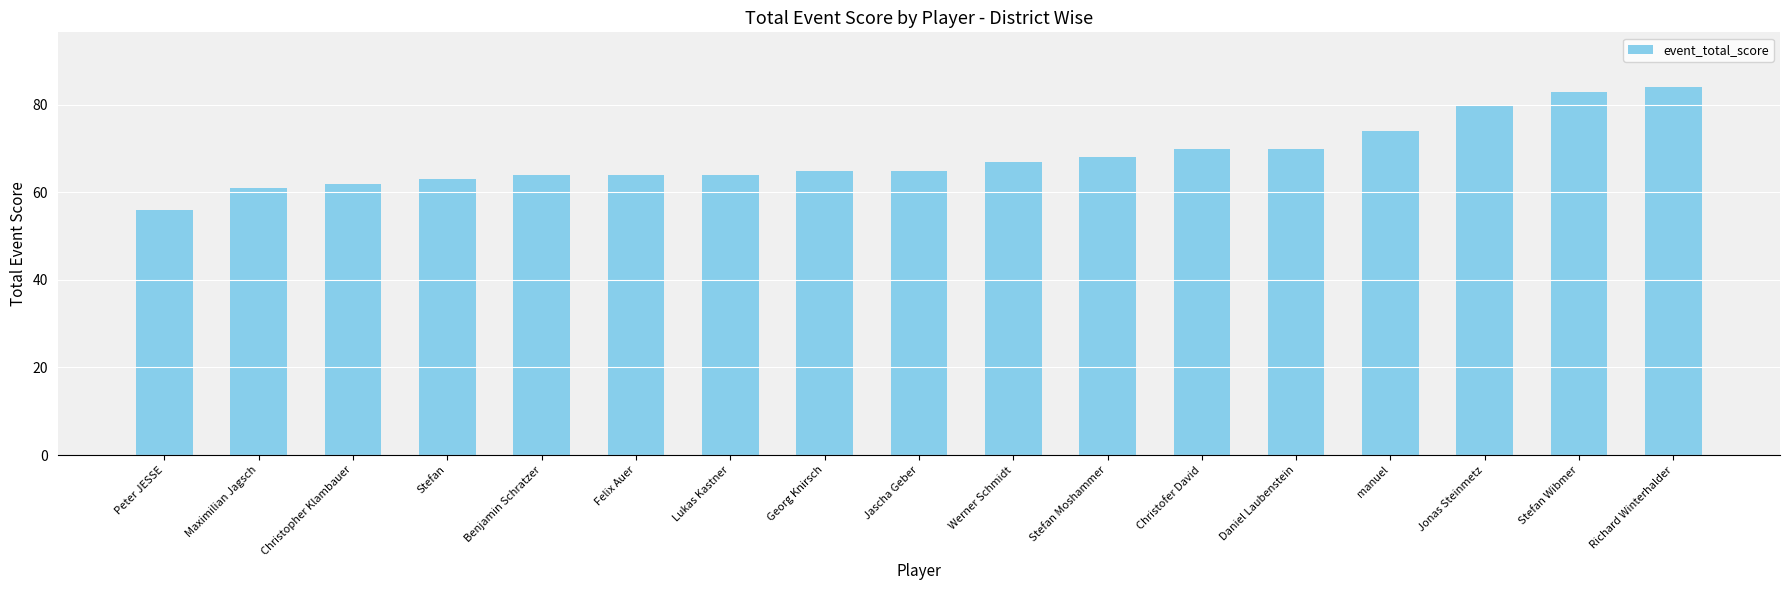

What value does the data have at Werner Schmidt, to the nearest 10?

70